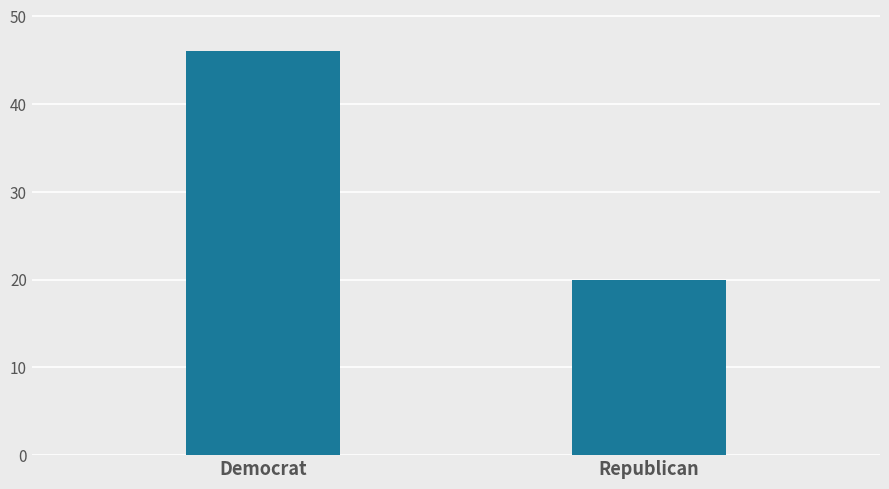

The chart shows a value of 20 at Republican. True or false?

True